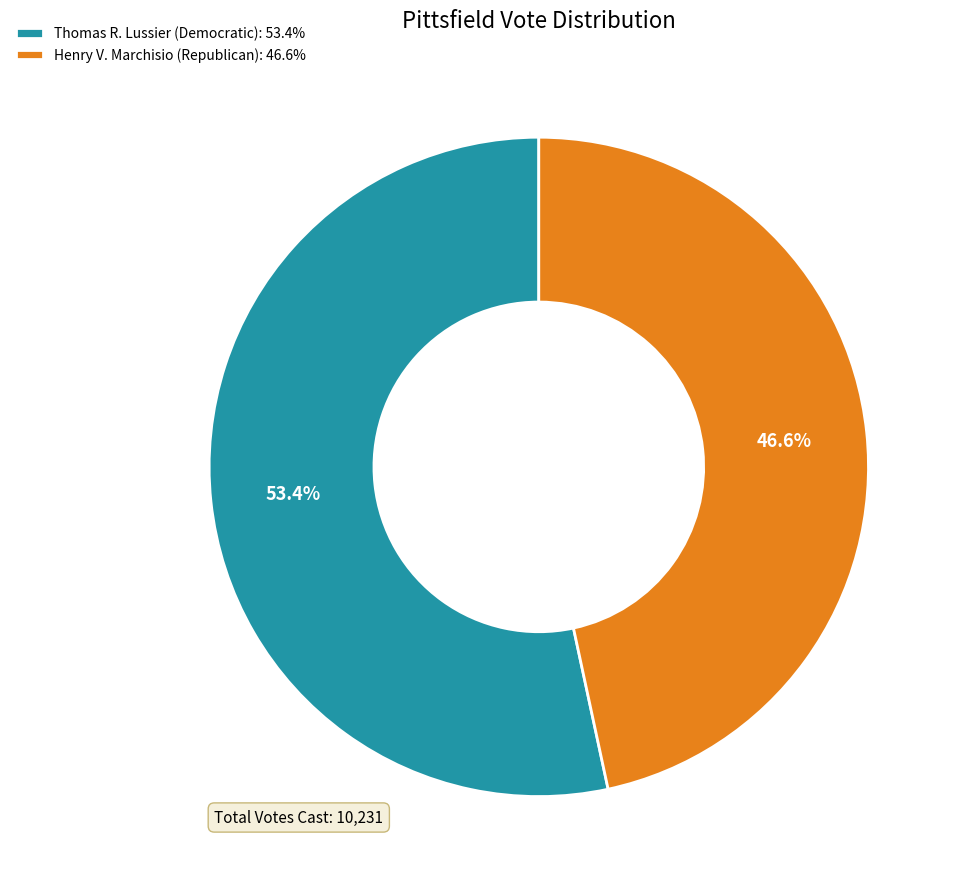

What percentage is the Henry V. Marchisio (Republican) slice, to the nearest percent?

47%